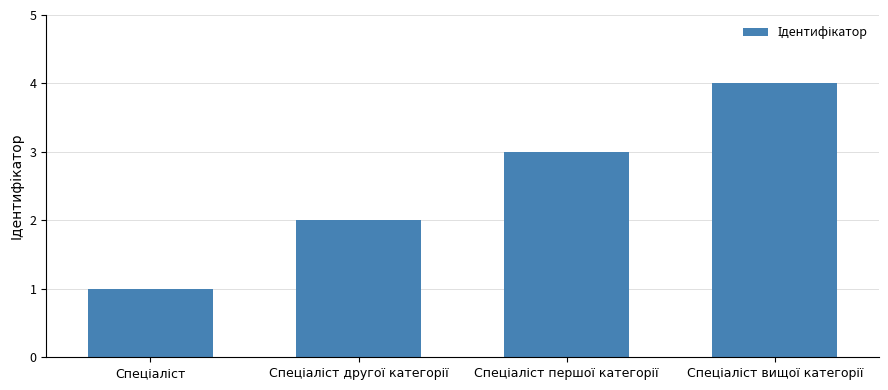

What is the difference between the maximum and minimum values?

3